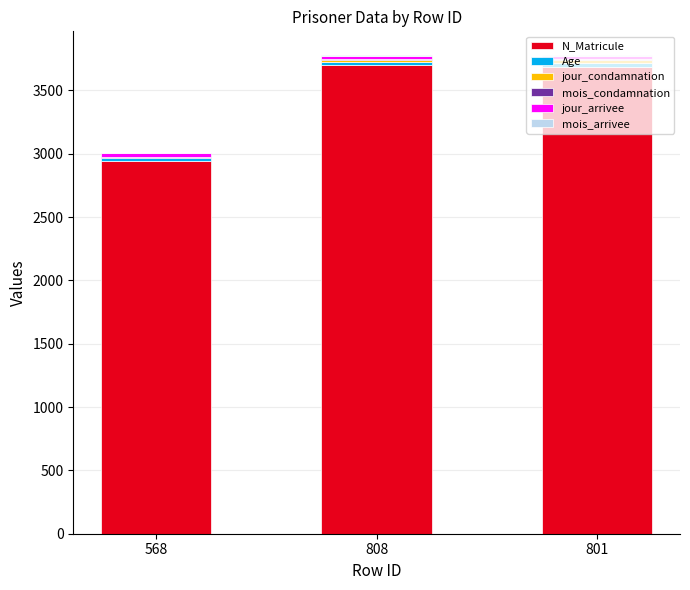

Is it true that N_Matricule equals 5495 at 801?

False